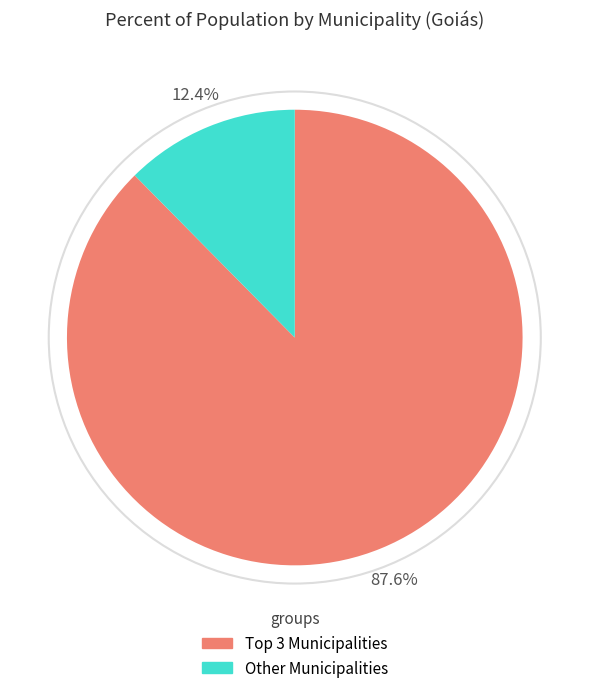

Is there a majority slice in this chart?

Yes